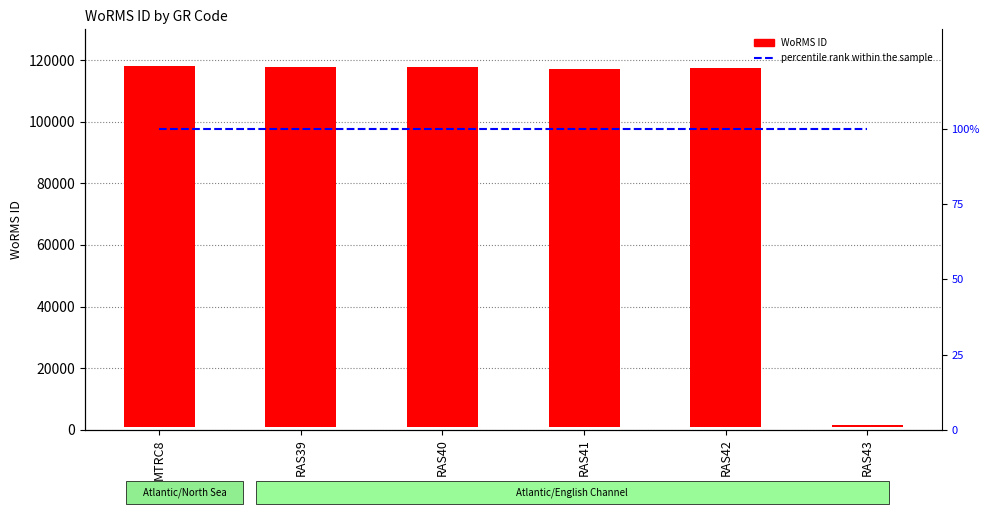

Which series has the largest range (max minus min)?

WoRMS ID